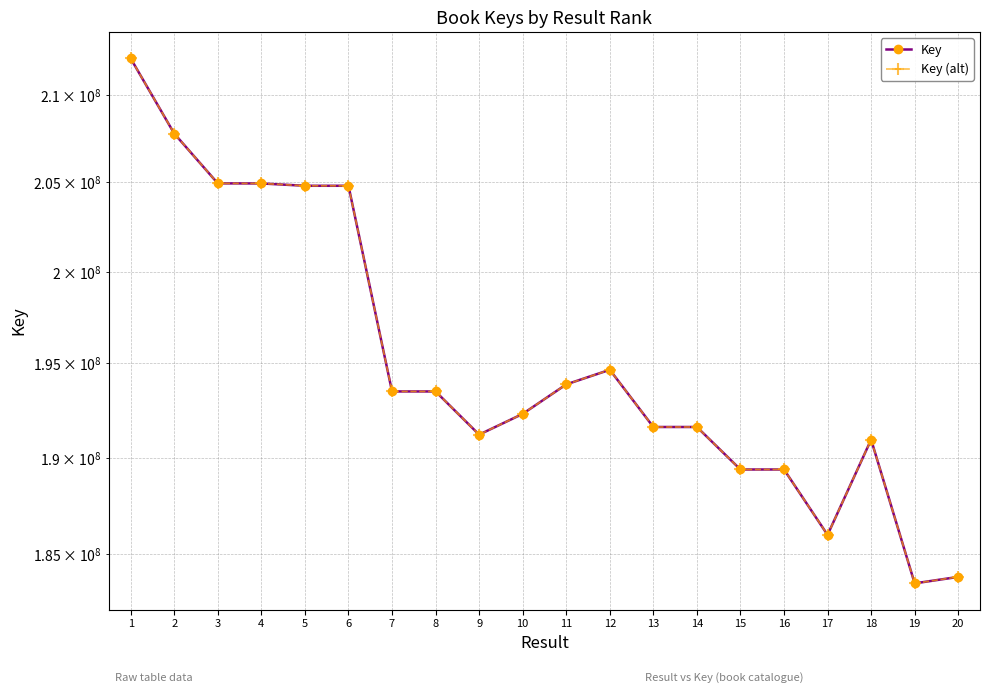

Rank the series at 2 from highest to lowest value.

Key, Key (alt)